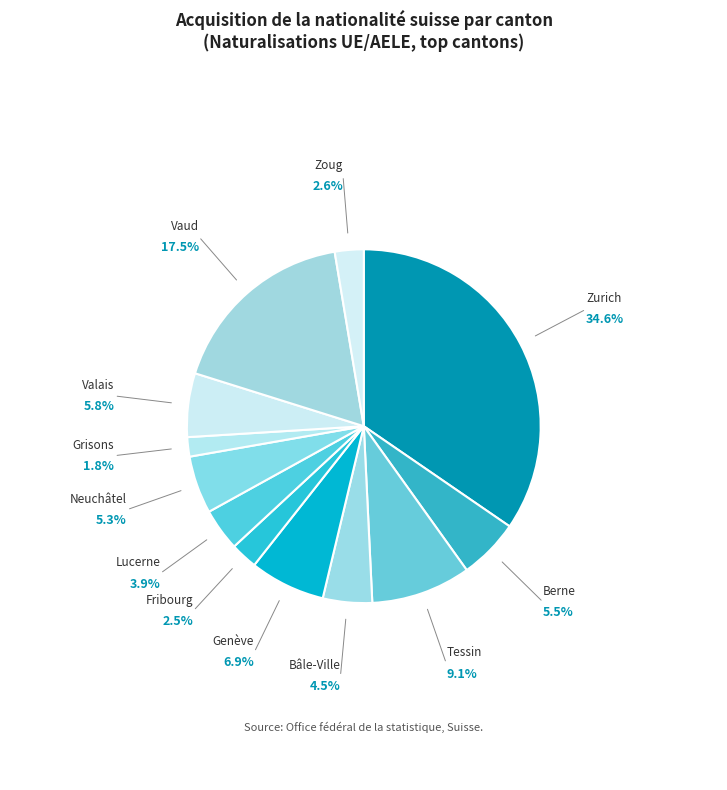

Does Berne represent more than half of the total?

No